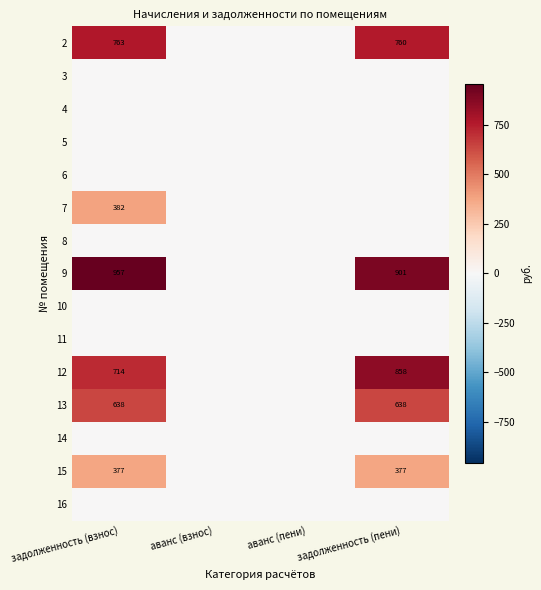

How many values in 12 are above zero?

2